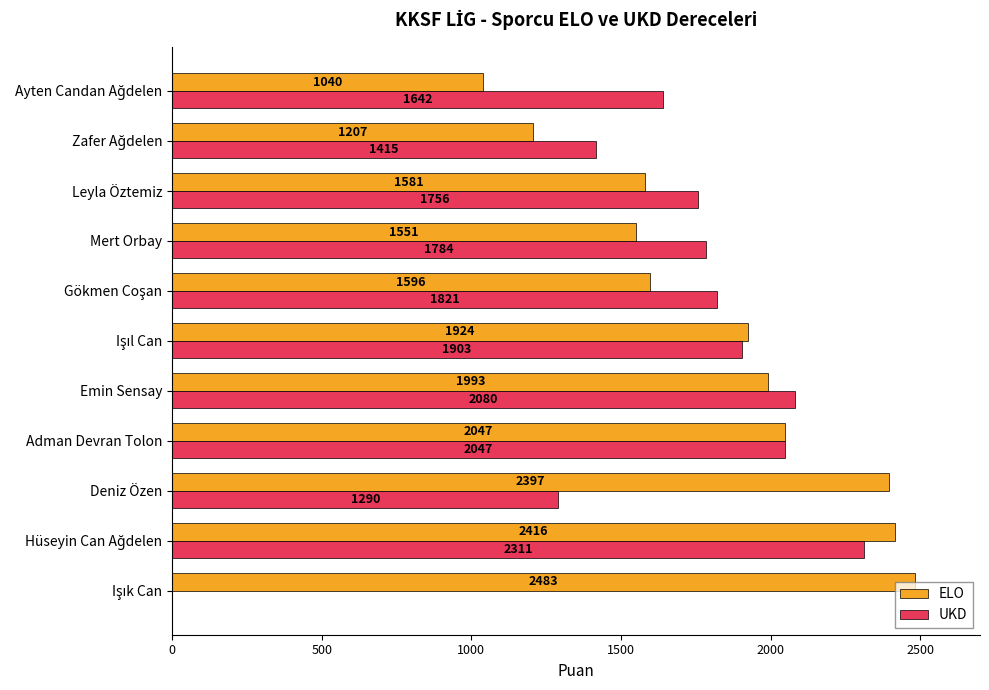

What is the sum of all UKD values?

18049